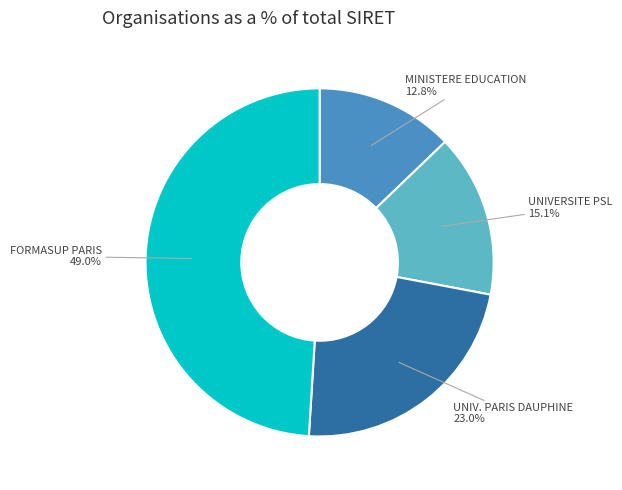

Combined, do UNIV. PARIS DAUPHINE and MINISTERE EDUCATION account for over 50%?

No